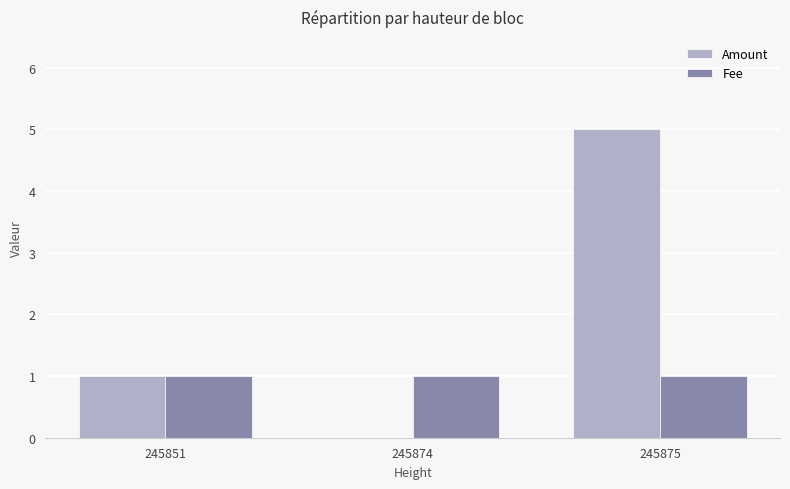

How many series are shown in this chart?

2